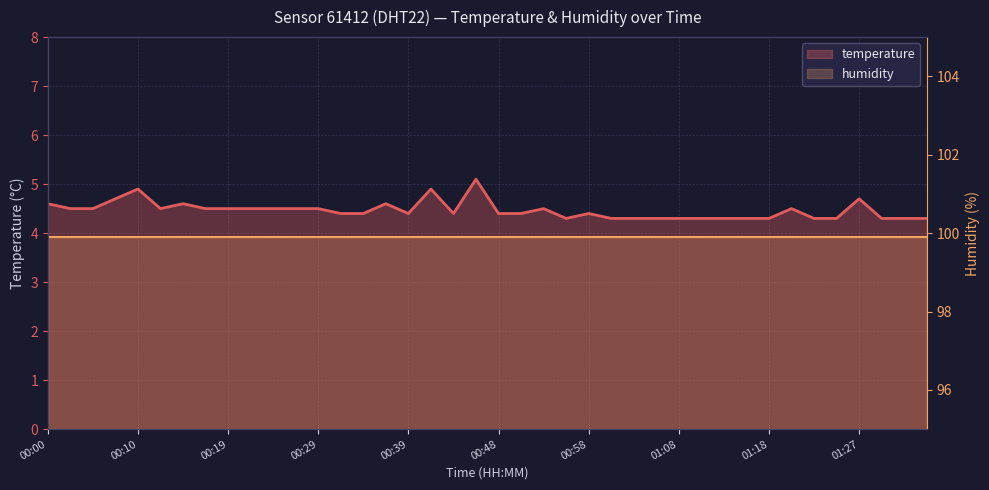

At which category does the data reach its first local valley?

00:12